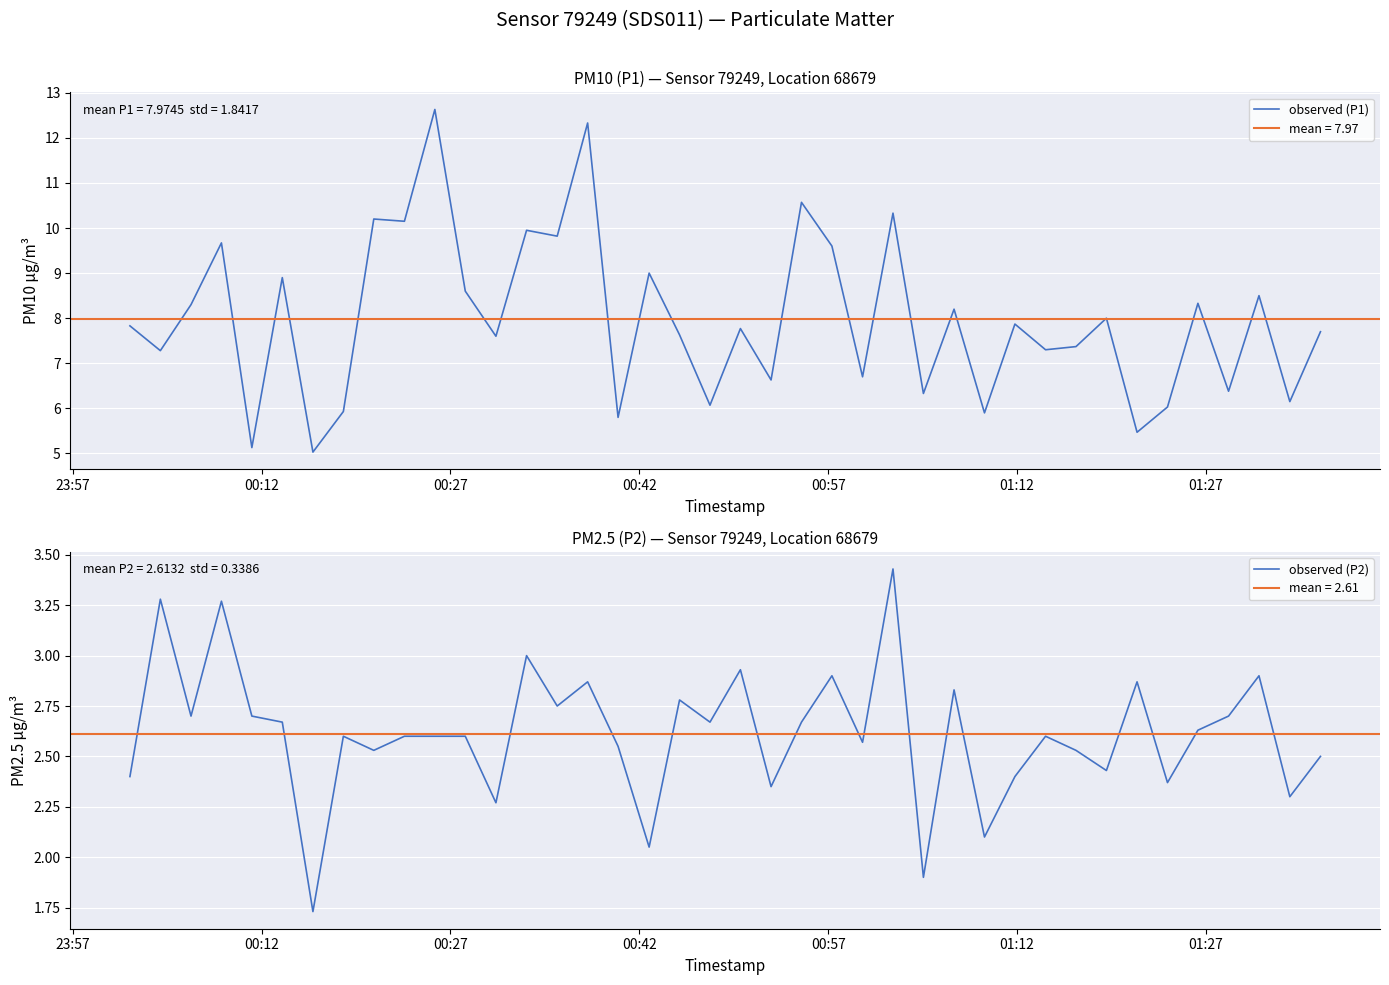

What is the value of the observed (P1) point at the 13th from the left?

7.6